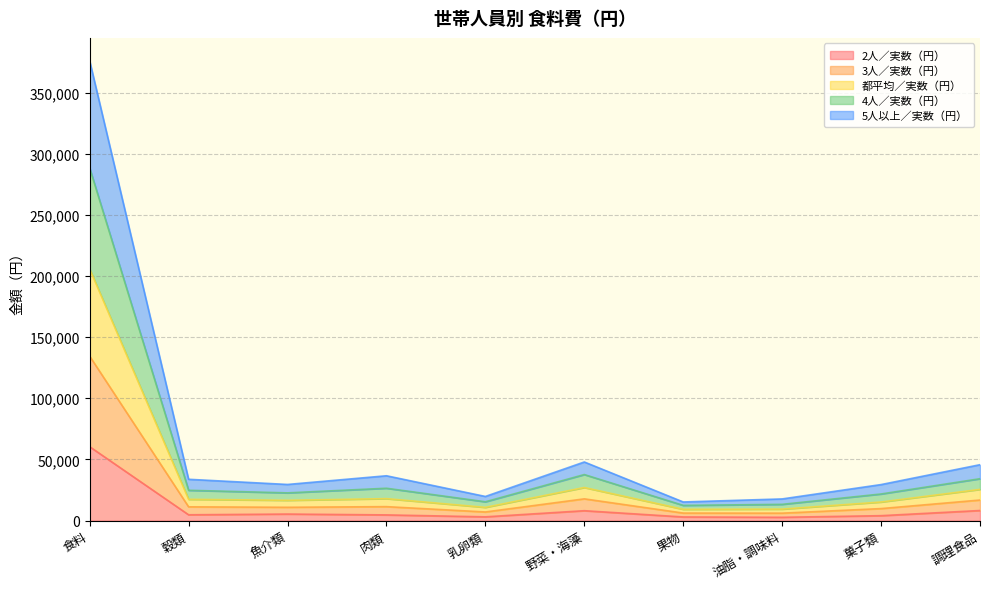

Which label corresponds to the smallest value in the chart?

油脂・調味料